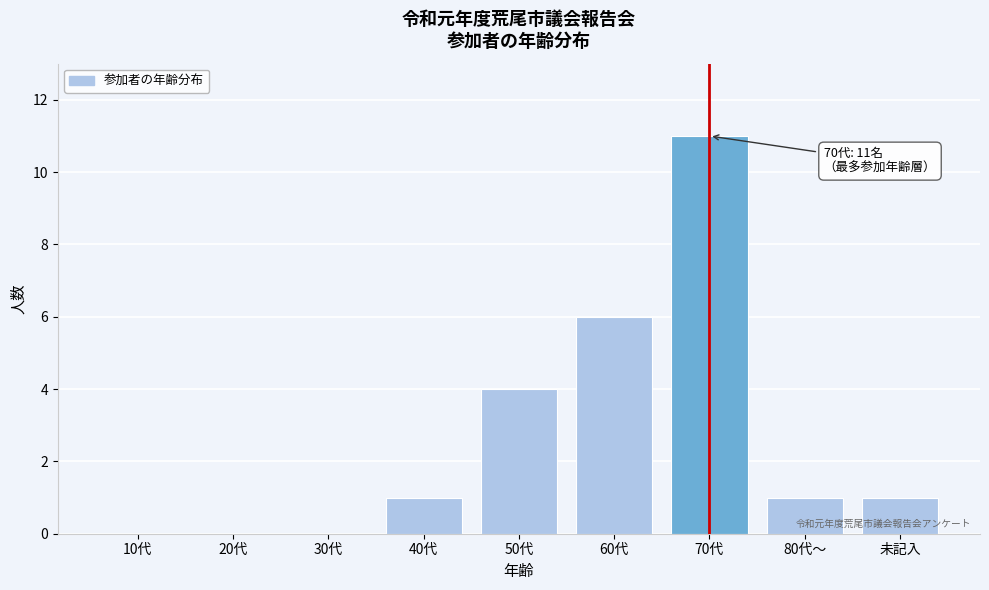

Reading left to right, extract all data points from this chart.

10代=0	20代=0	30代=0	40代=1	50代=4	60代=6	70代=11	80代～=1	未記入=1